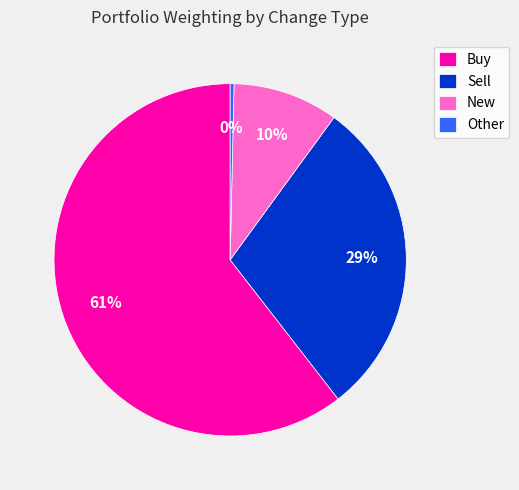

Which has a higher value, New or Other?

New